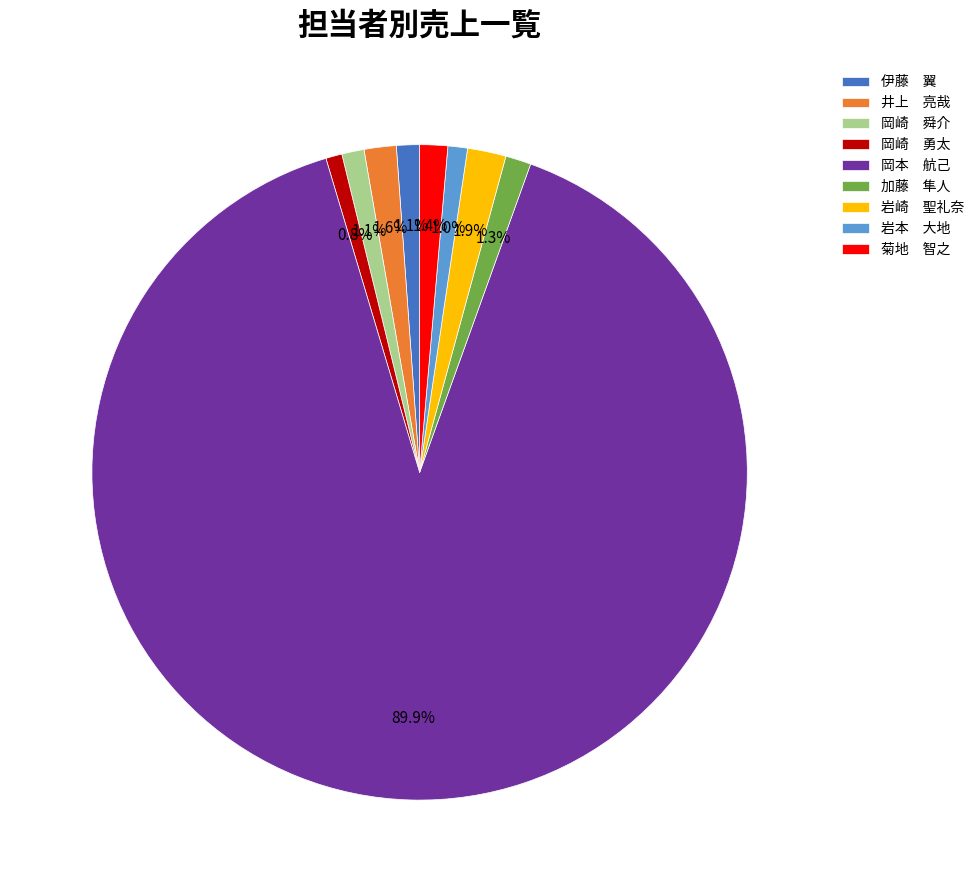

Does any single category account for the majority?

Yes